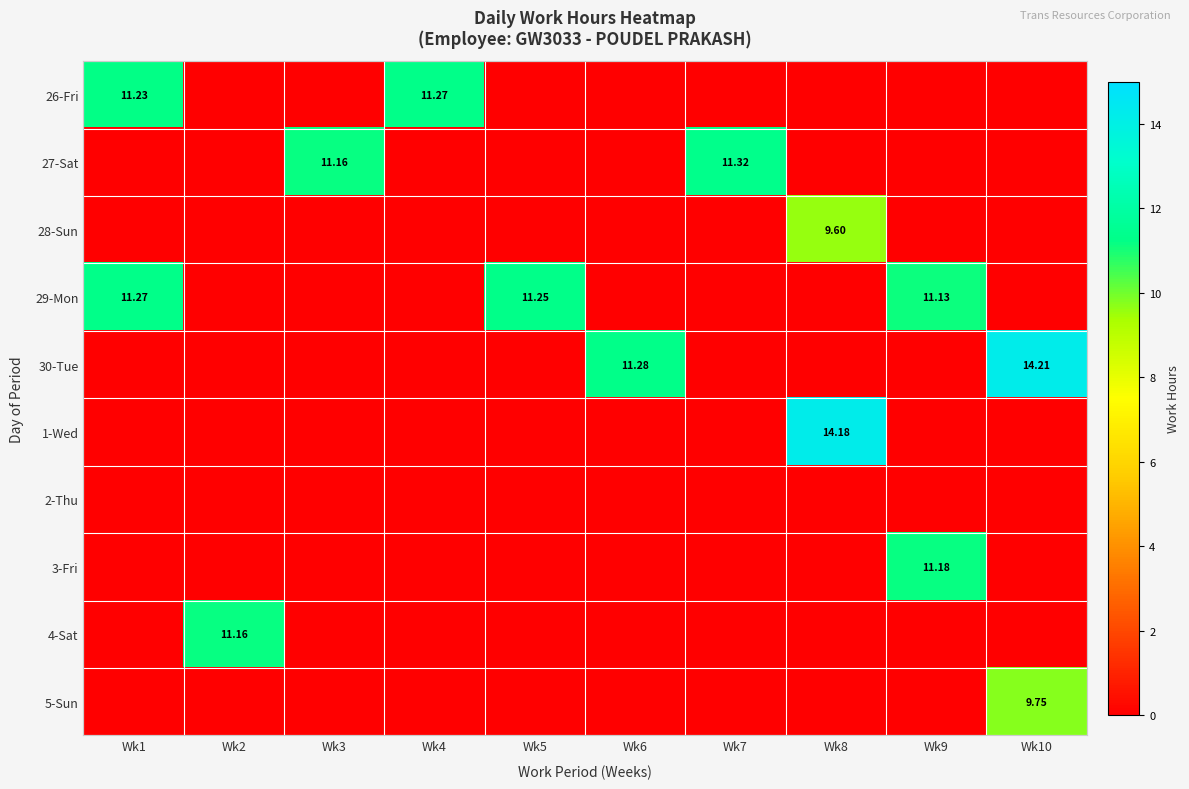

At how many categories does at least one series exceed 11?

10